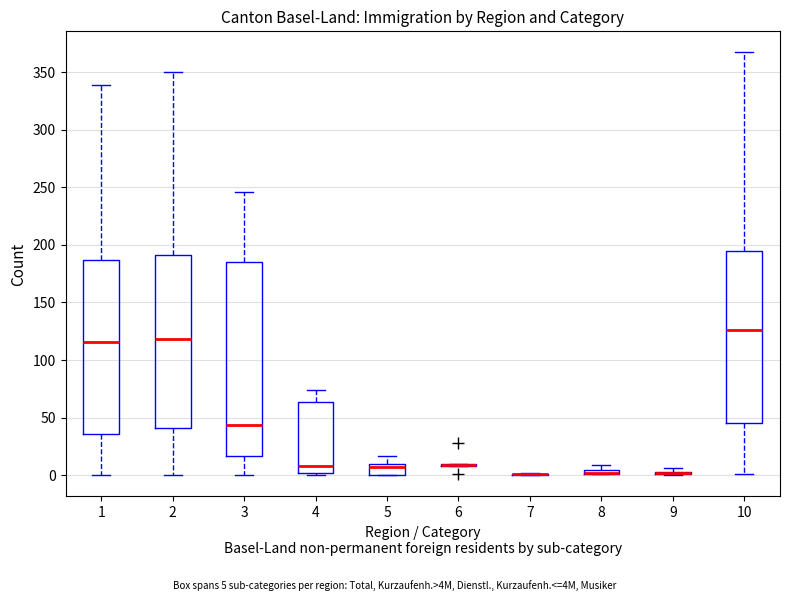

Where is the upper edge of the box at x = 4 on the y-axis? The values are not printed on the chart, so give them approximately, as read against the axis.

65